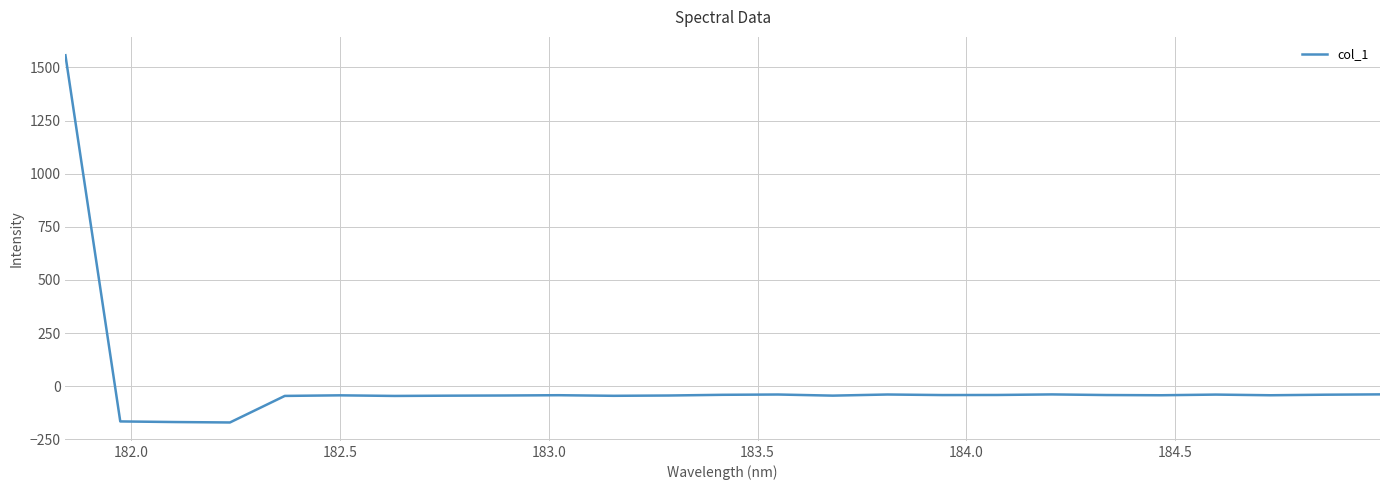

What is the difference between the maximum and minimum values?

1727.8